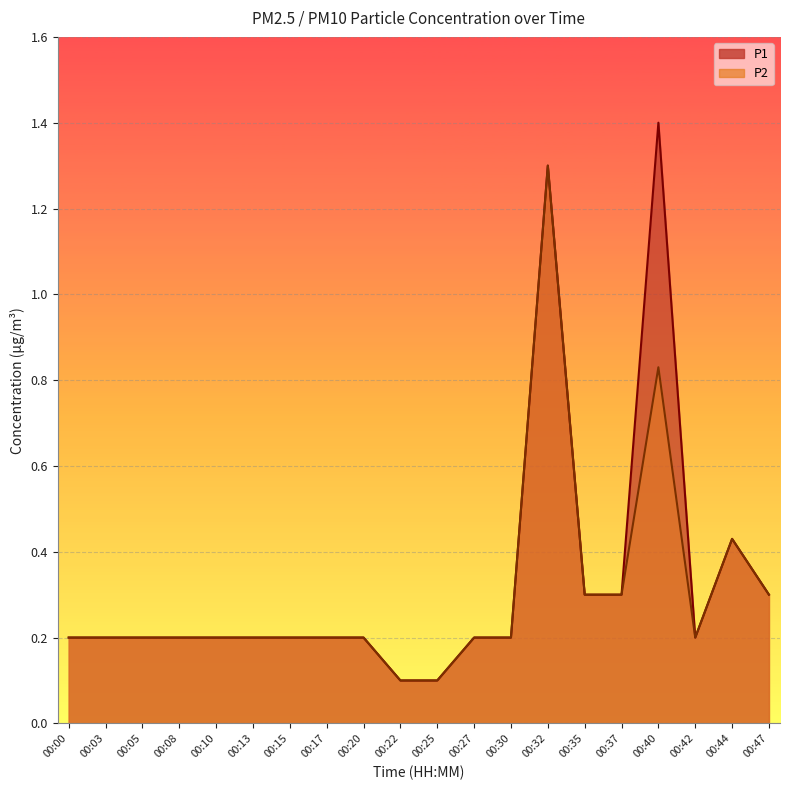

At which label is P1 closest to 0?

00:22